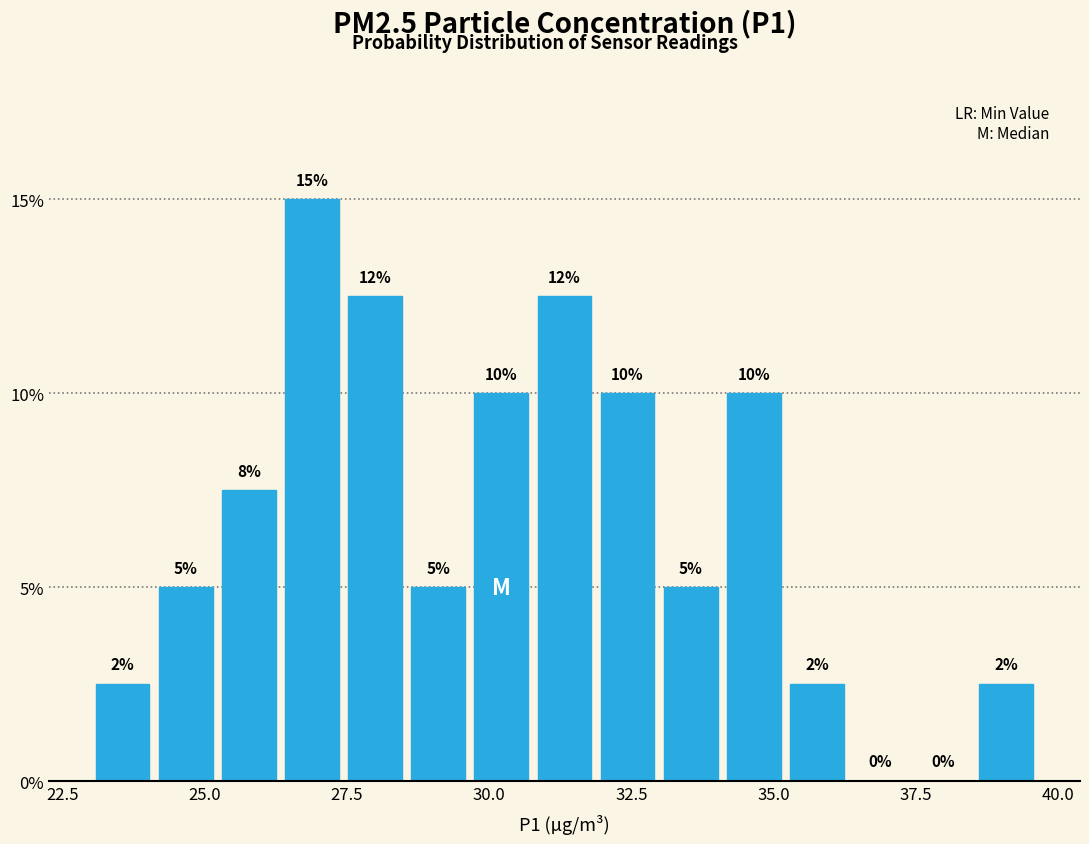

Around what value on the x-axis is the tallest bar? Give the approximate position of its centre, as read against the axis.

27.0